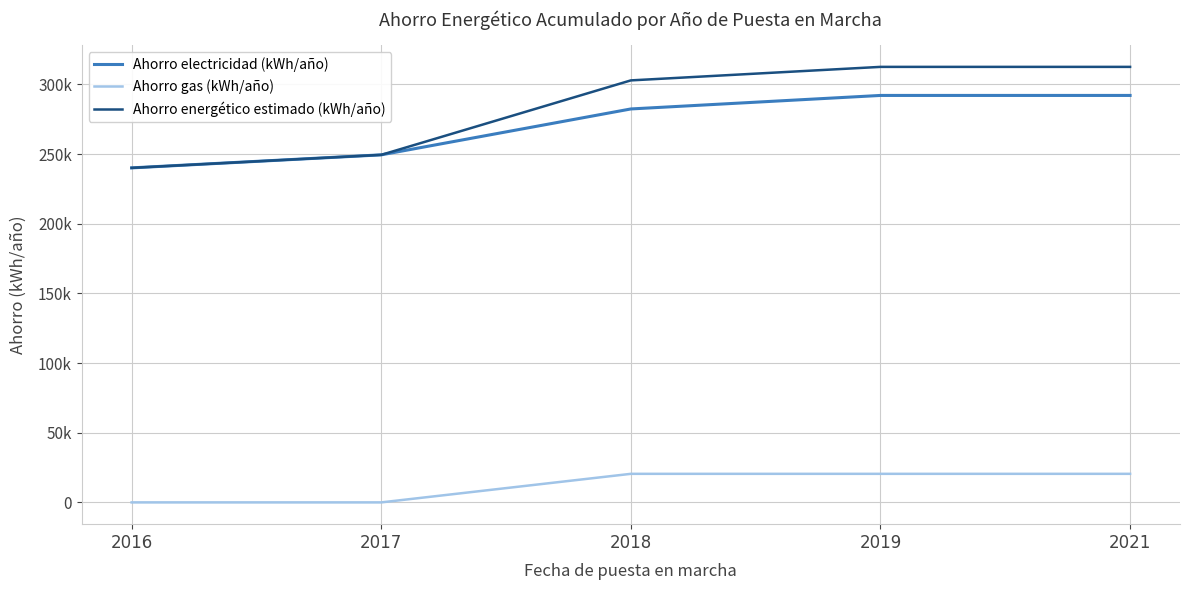

List the labels in order of Ahorro gas (kWh/año) value, smallest first.

2016, 2017, 2018, 2019, 2021